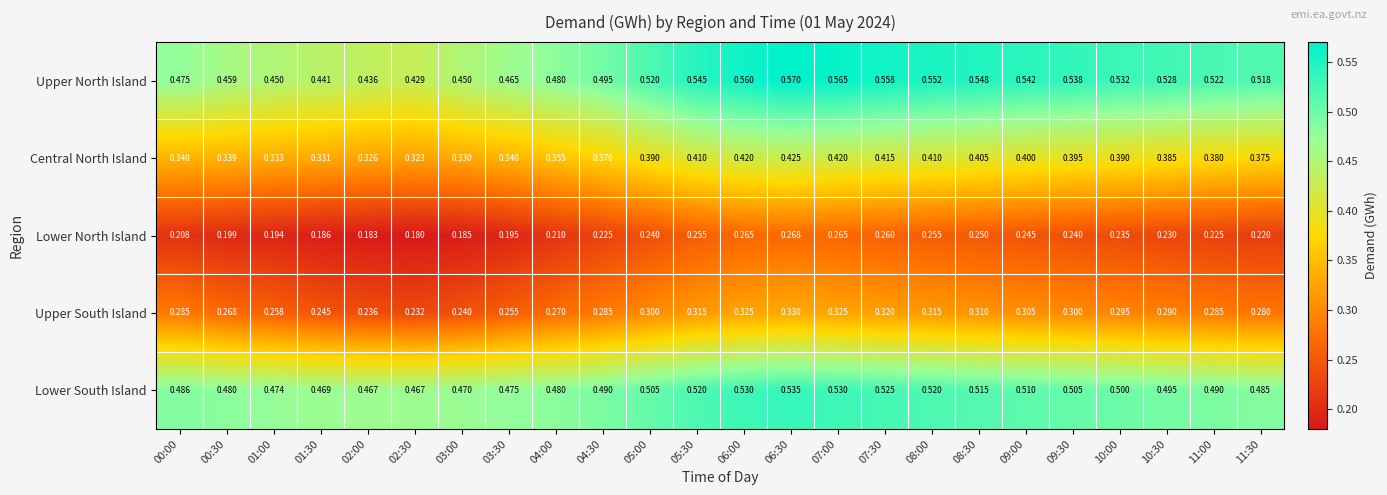

Count the number of categories in the chart.

24